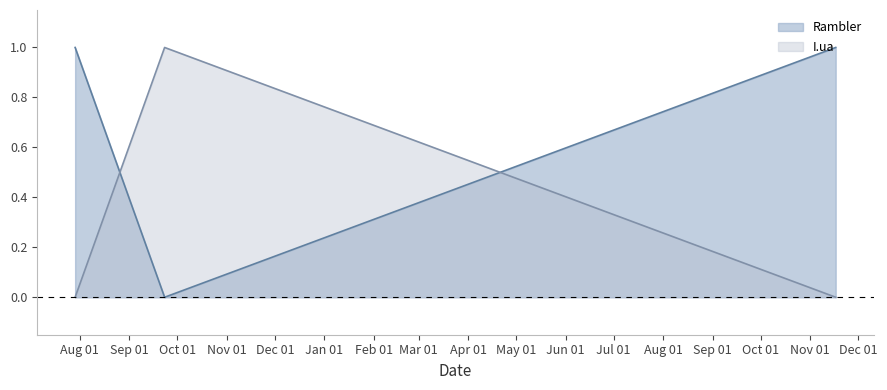

Between 2022-09-23 and 2023-11-17, which series saw the biggest shift?

Rambler